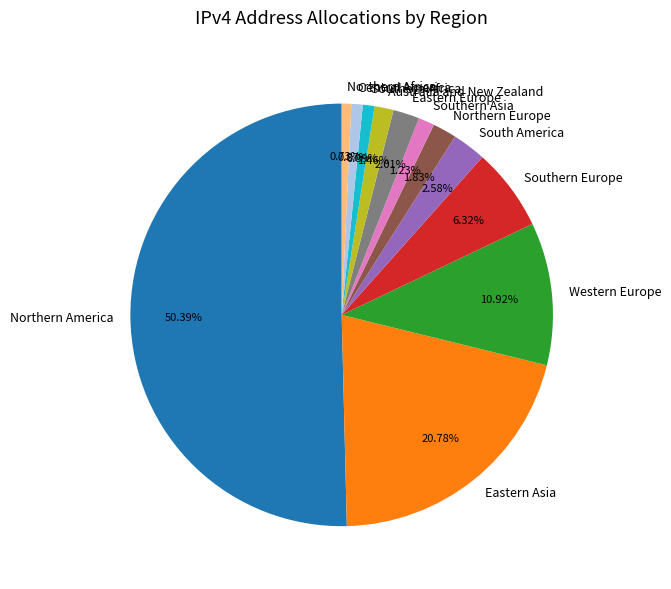

How many segments does this pie chart have?

12